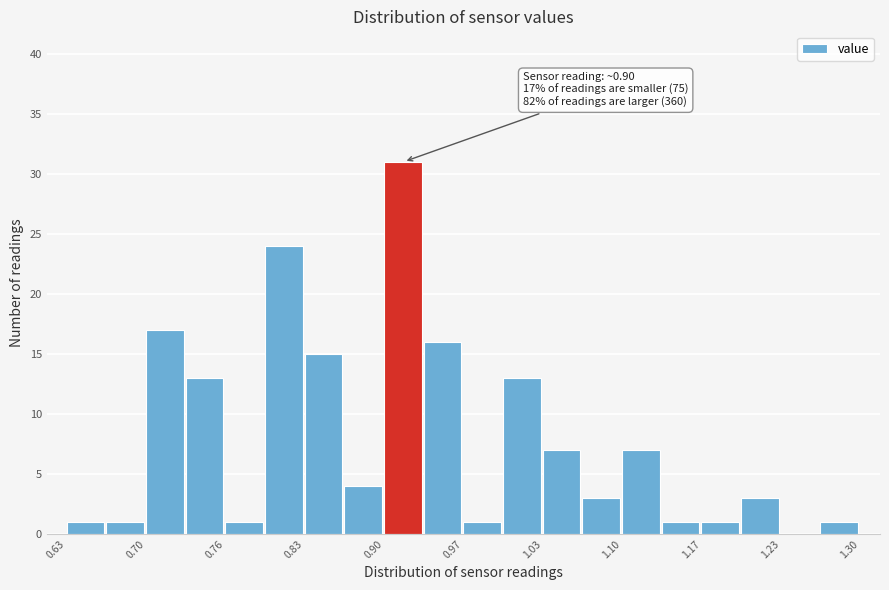

Around what value on the x-axis is the tallest bar? Give the approximate position of its centre, as read against the axis.

0.91